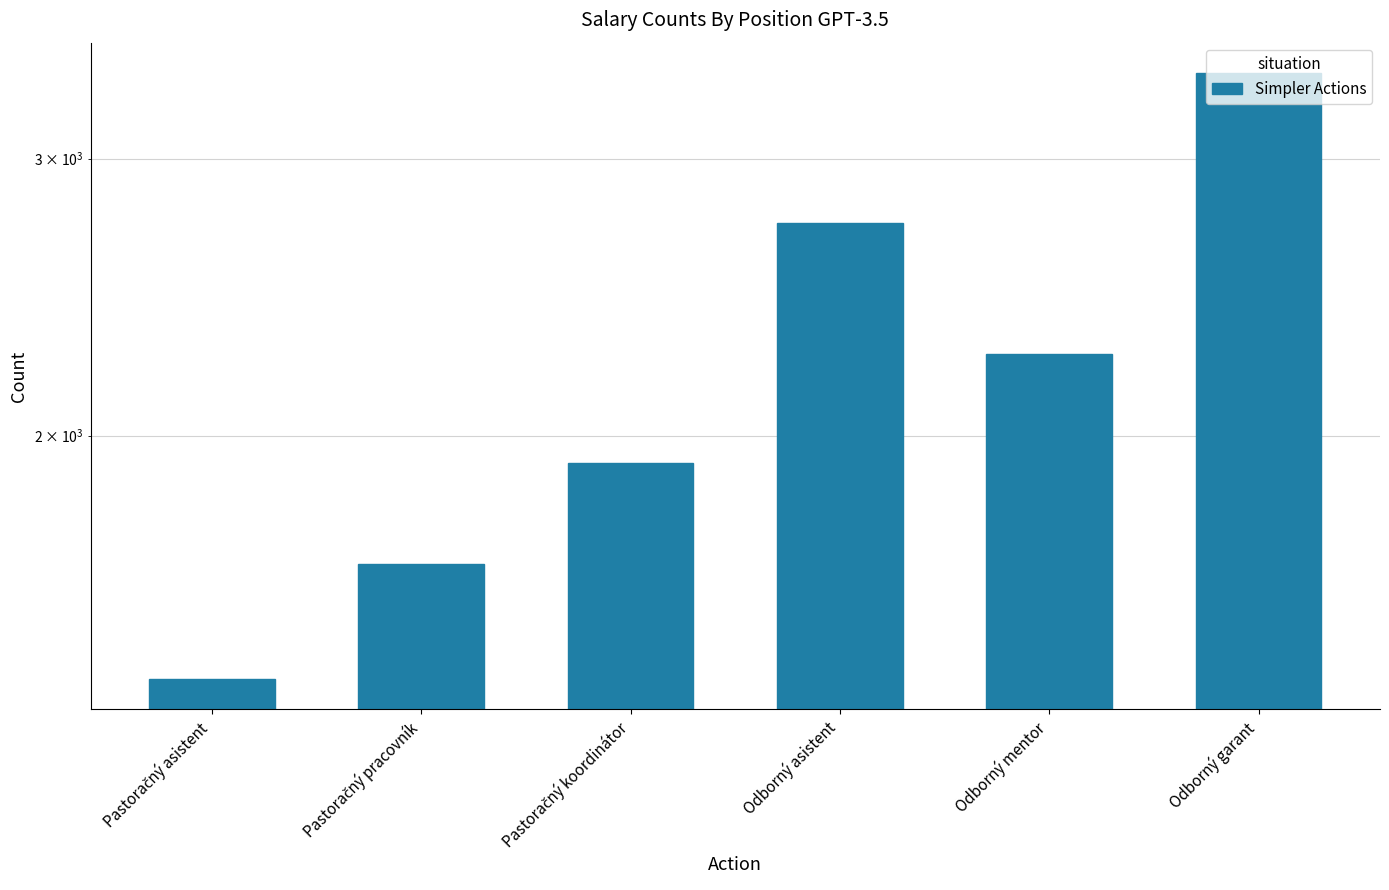

Rank the categories by value from lowest to highest.

Pastoračný asistent, Pastoračný pracovník, Pastoračný koordinátor, Odborný mentor, Odborný asistent, Odborný garant